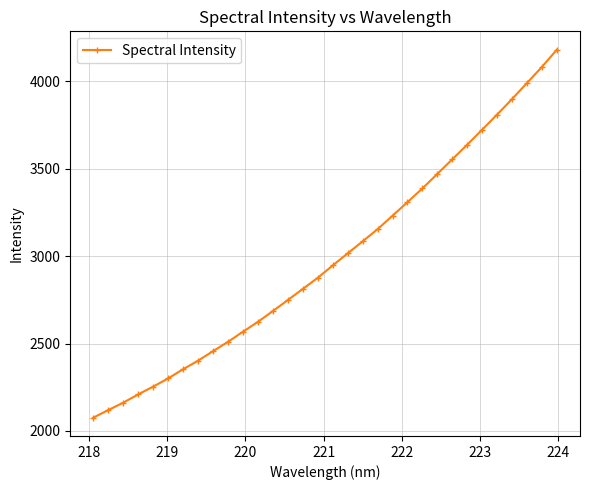

Does the chart have visible grid lines?

Yes